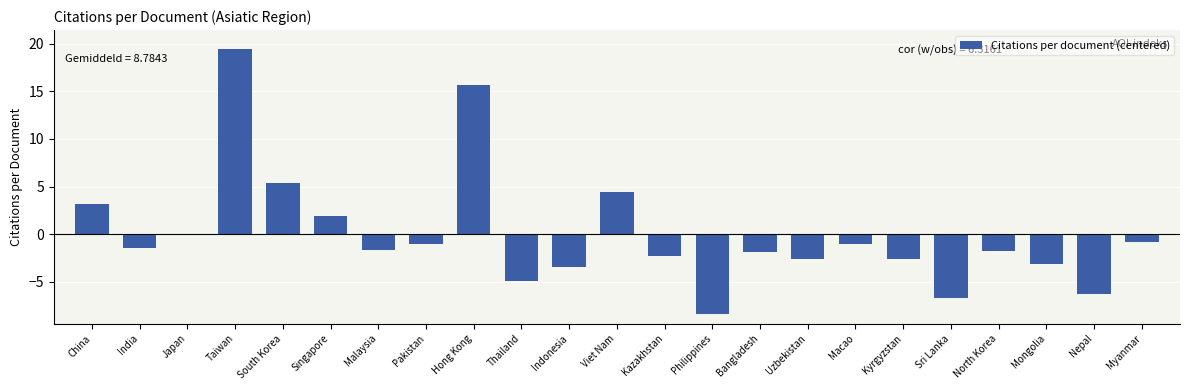

Read the value at Mongolia.

-3.1